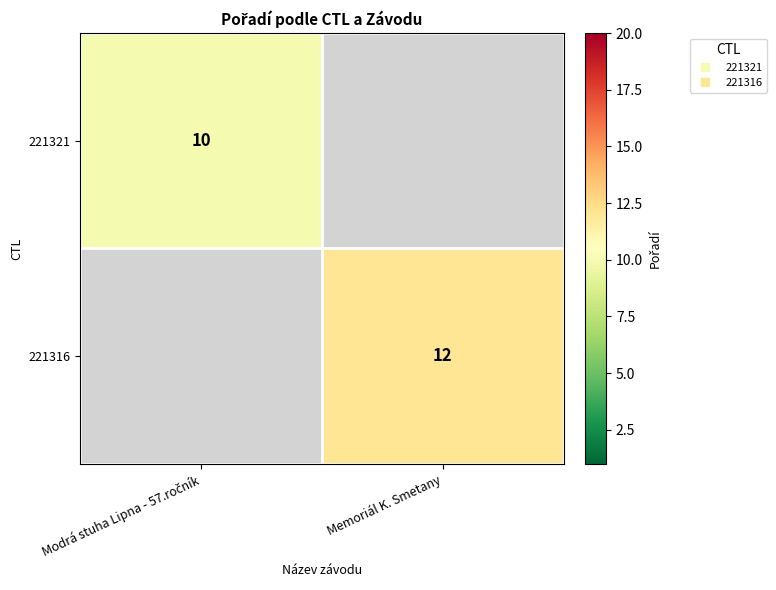

How many values in 221321 are above zero?

1